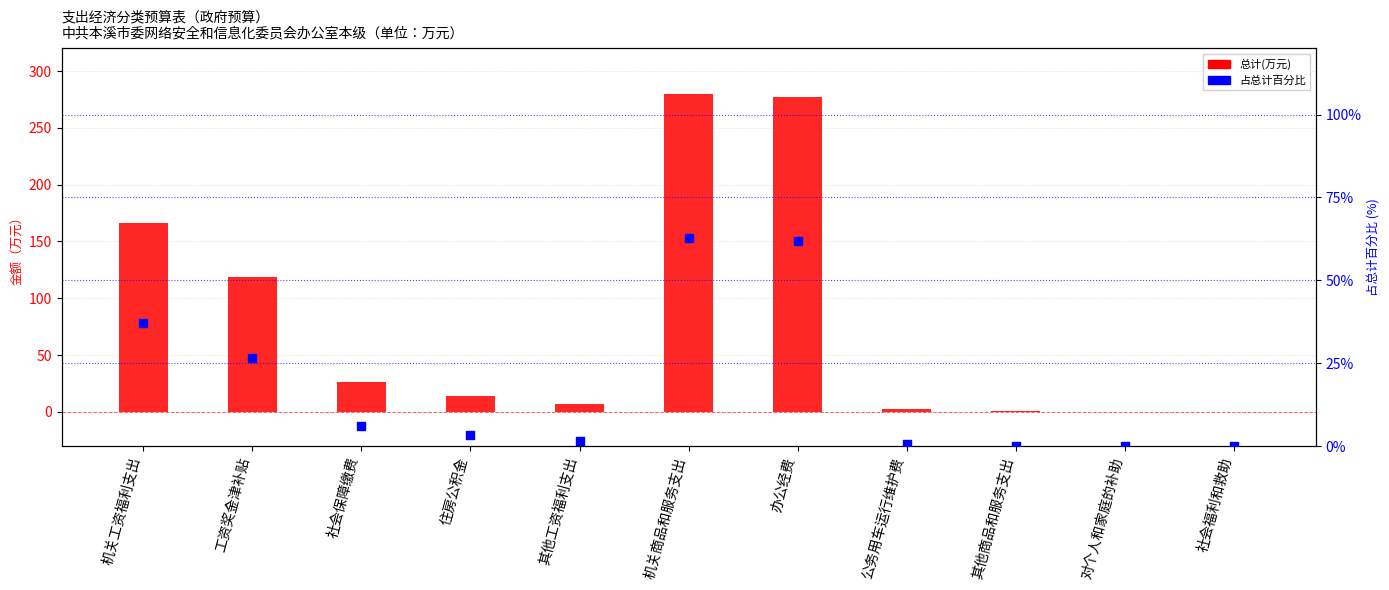

Which series reaches the minimum Y coordinate?

占总计百分比